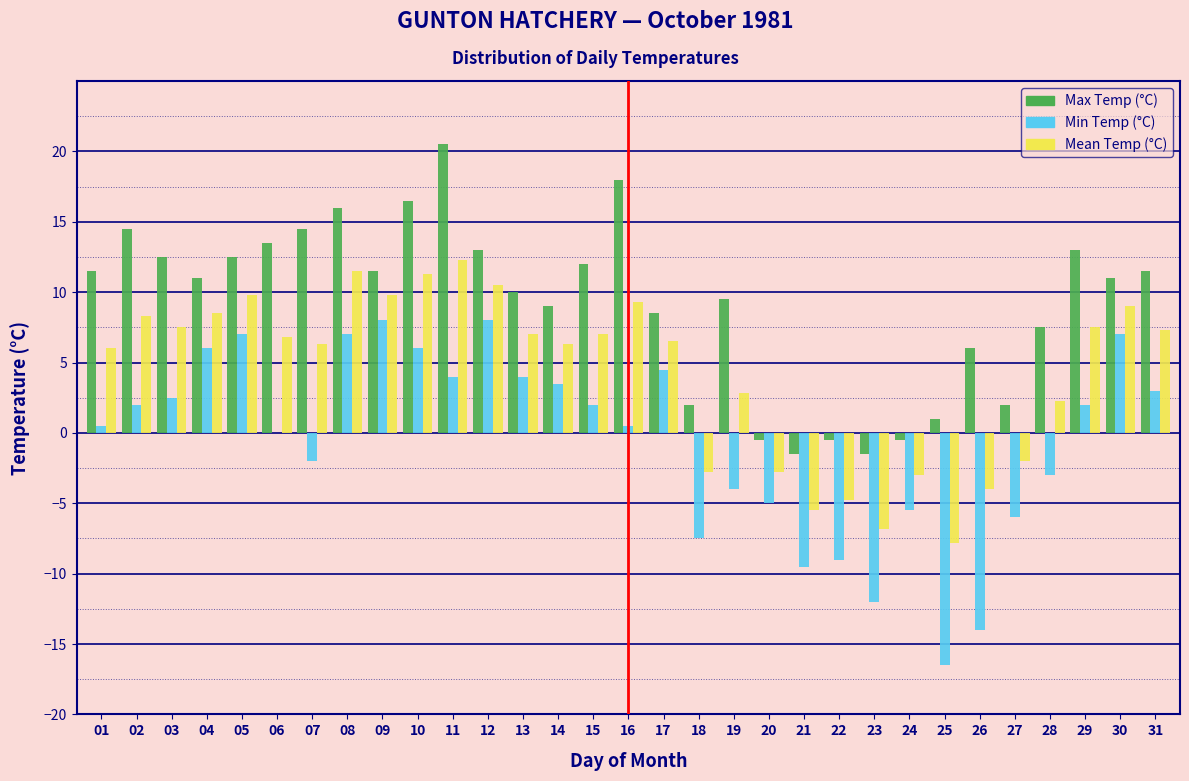

Which label corresponds to the largest value in the chart?

11